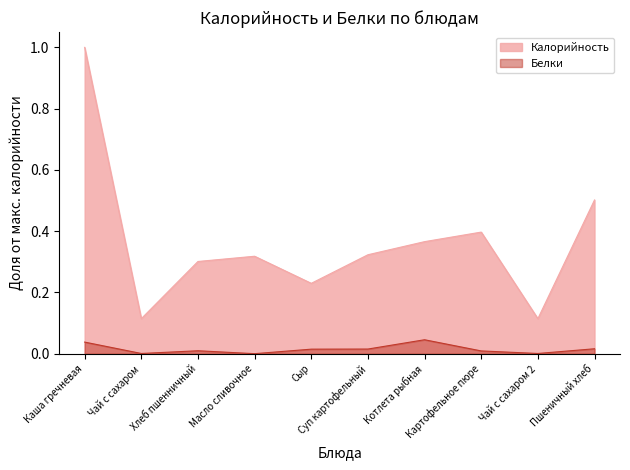

At which label is Калорийность closest to 0?

Чай с сахаром